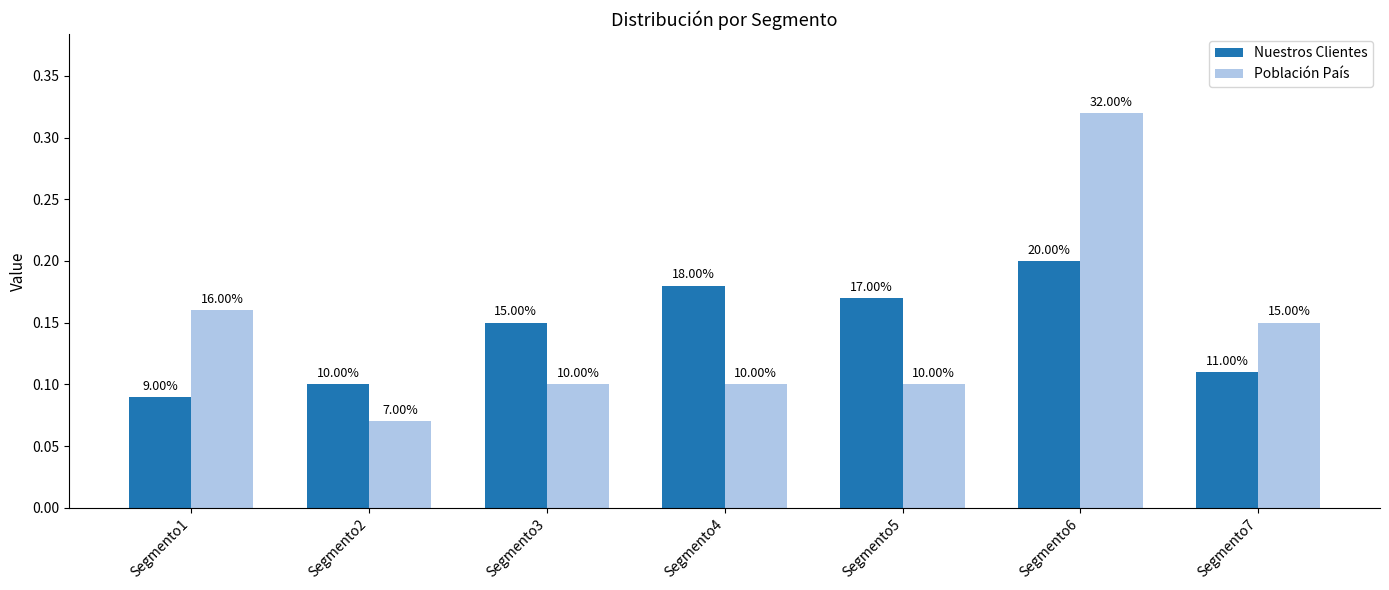

Reading right to left, transcribe all the data shown in this chart.

Nuestros Clientes: 0.1	0.2	0.2	0.2	0.1	0.1	0.1
Población País: 0.1	0.3	0.1	0.1	0.1	0.1	0.2